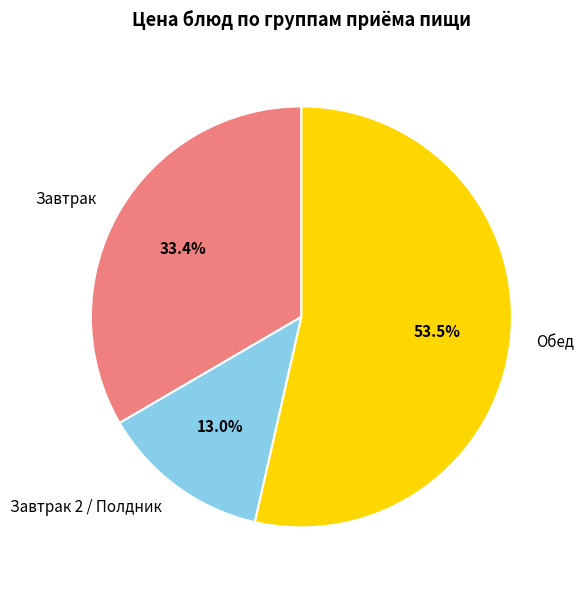

Which slice is the largest?

Обед